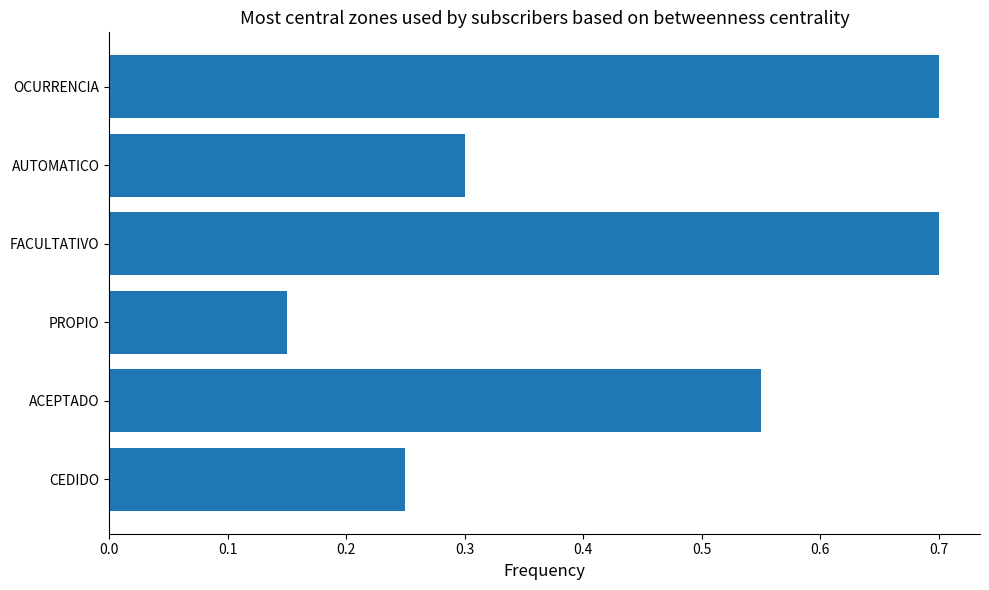

The chart shows a value of 0.7 at FACULTATIVO. True or false?

True